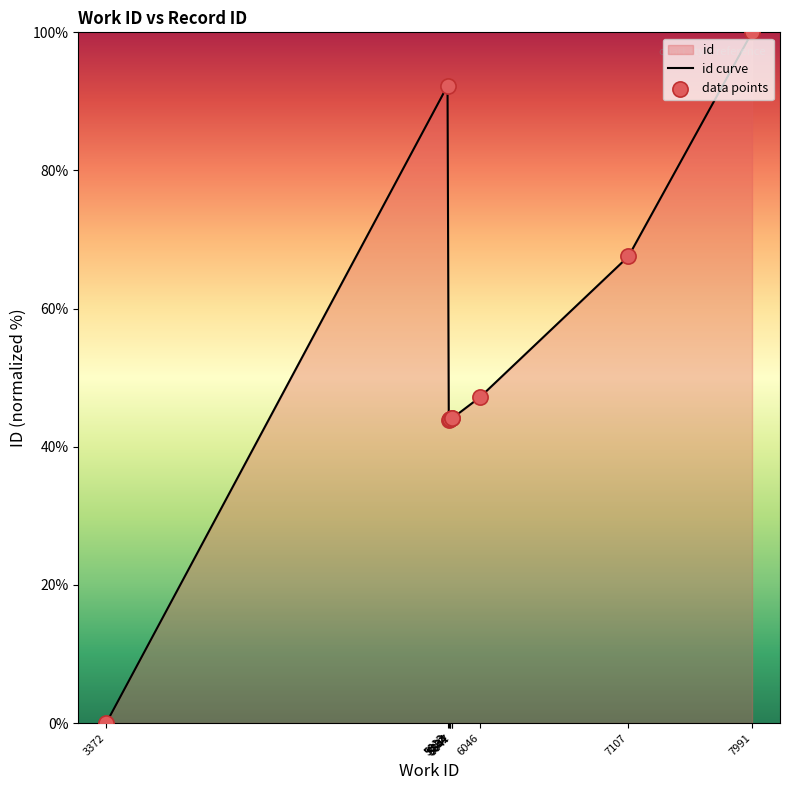

What is the total value across all series at 5834?

88.0